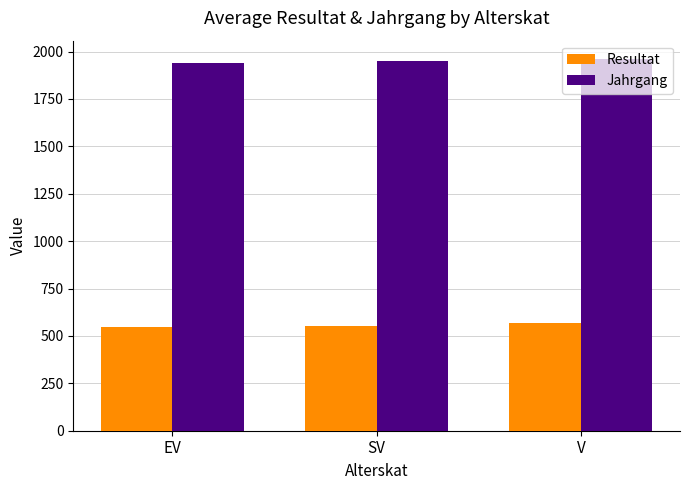

What is the spread (max minus min) of values at SV?

1398.8